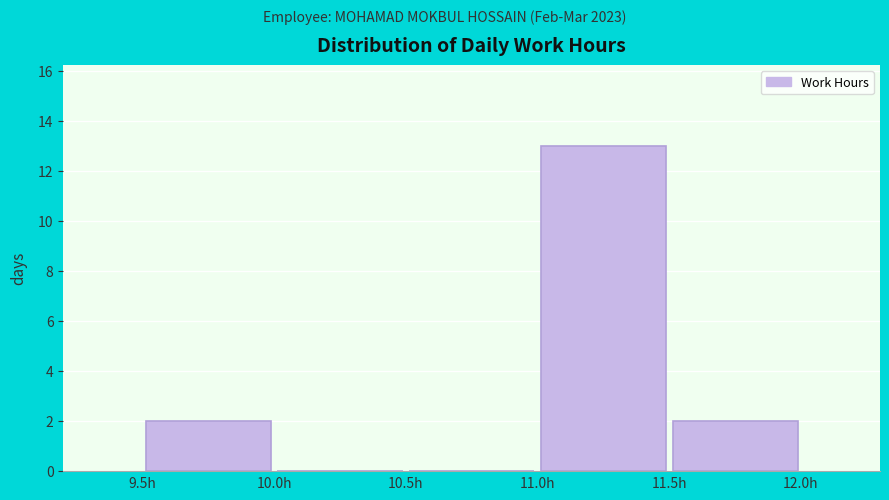

Reading left to right, list every bar in this chart as the range it spans on the x-axis followed by its height. The values are not printed on the chart, so give them approximately, as read against the axis.

9.5 to 10.0: 2
10.0 to 10.5: 0
10.5 to 11.0: 0
11.0 to 11.5: 13
11.5 to 12.0: 2